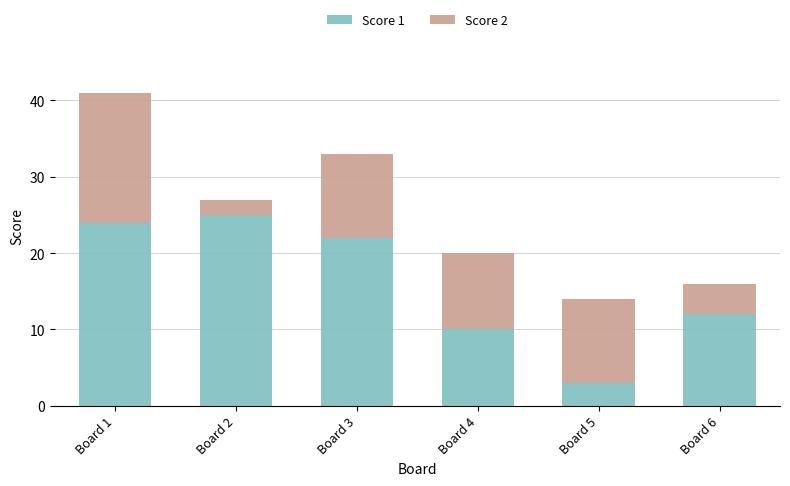

List the labels in order of Score 1 value, largest first.

Board 2, Board 1, Board 3, Board 6, Board 4, Board 5